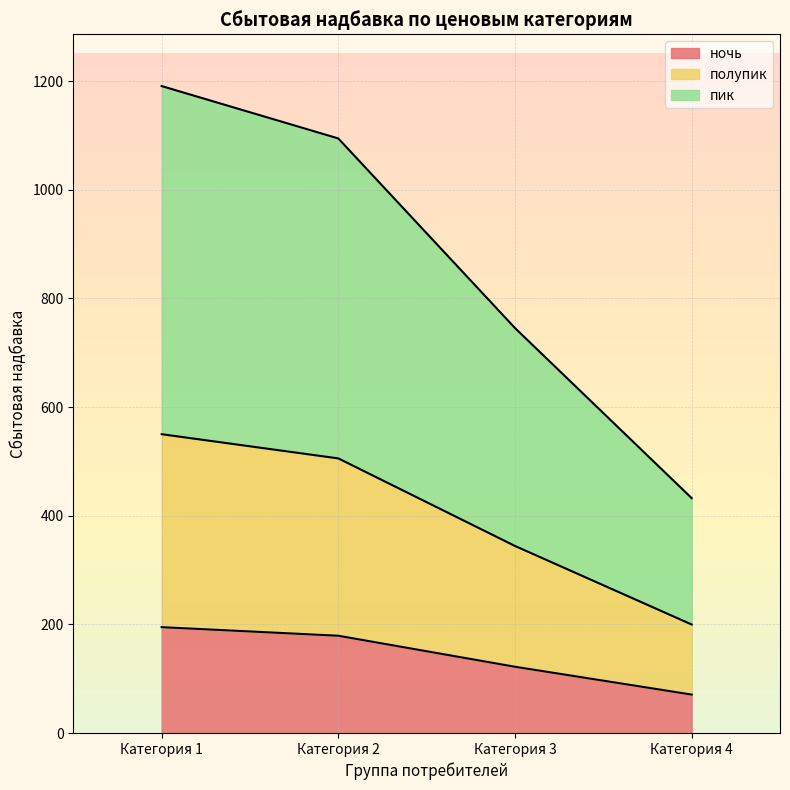

How many data points does each series have?

4